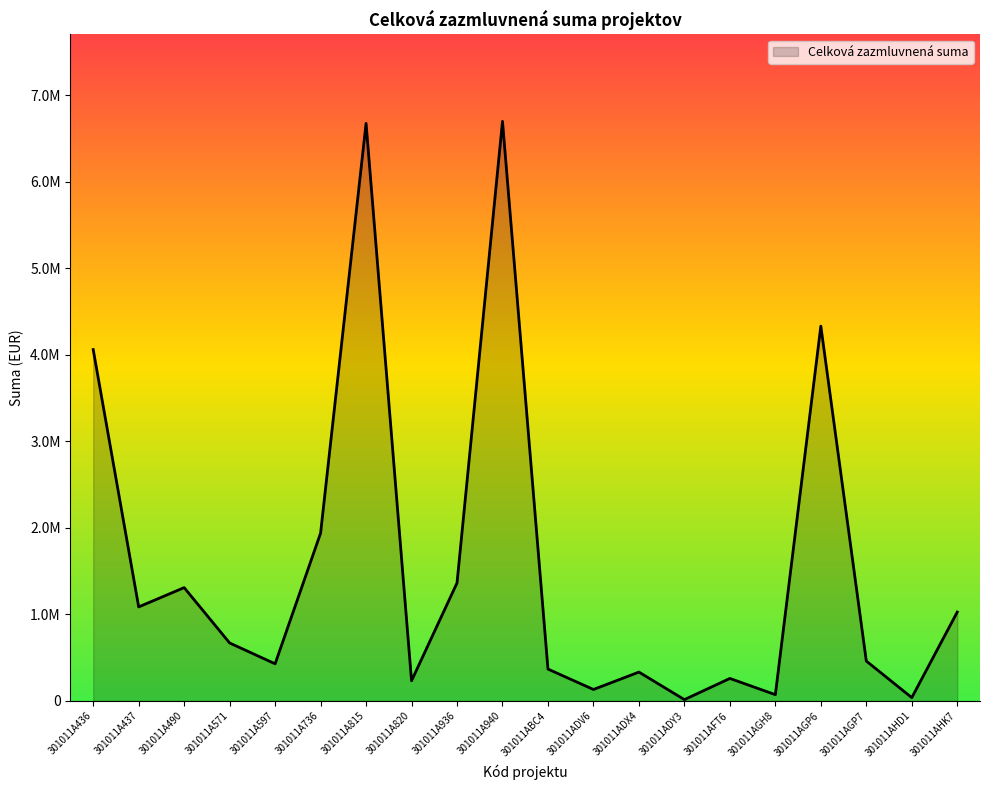

Rank the categories by value from lowest to highest.

301011ADY3, 301011AHD1, 301011AGH8, 301011ADV6, 301011A820, 301011AFT6, 301011ADX4, 301011ABC4, 301011A597, 301011AGP7, 301011A571, 301011AHK7, 301011A437, 301011A490, 301011A936, 301011A736, 301011A436, 301011AGP6, 301011A815, 301011A940